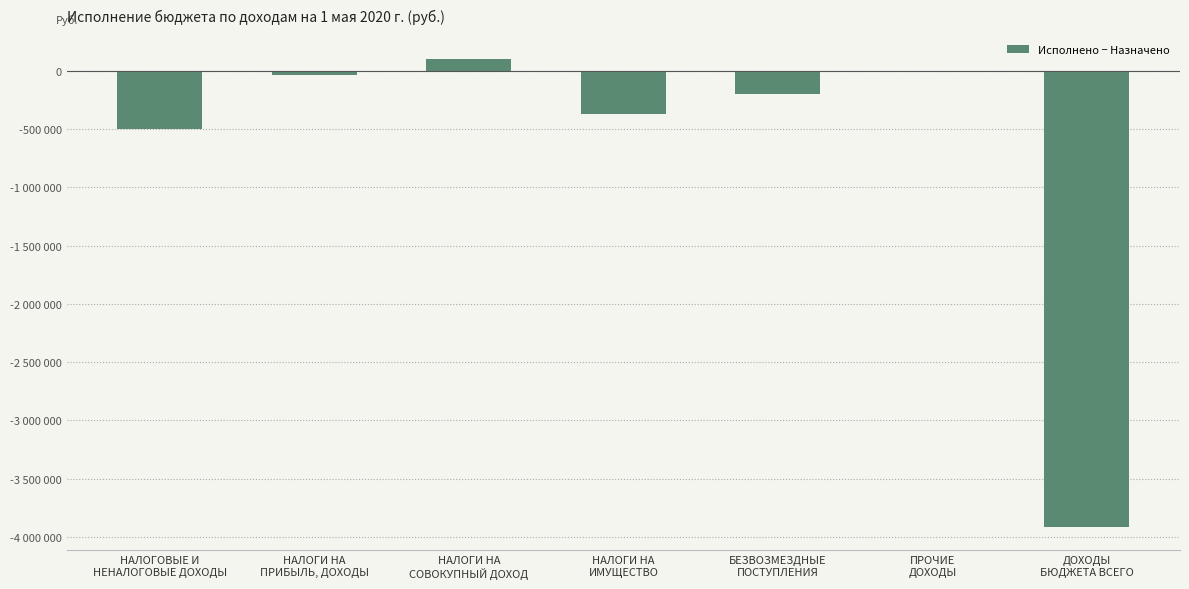

At which label does the data first exceed -199687?

НАЛОГИ НА
ПРИБЫЛЬ, ДОХОДЫ